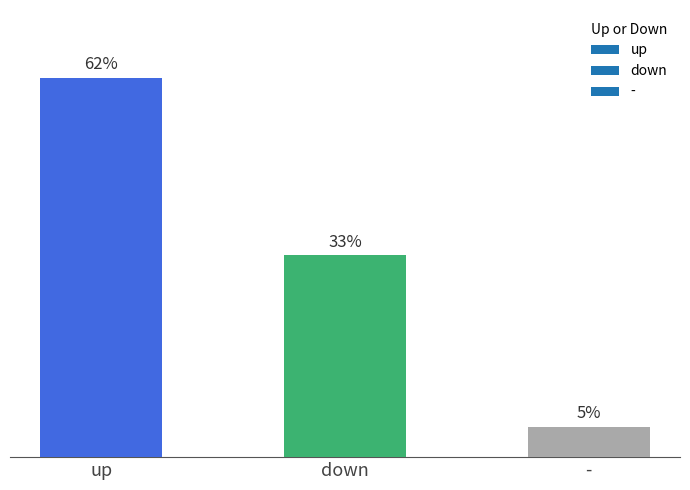

Between down and -, which is larger?

down